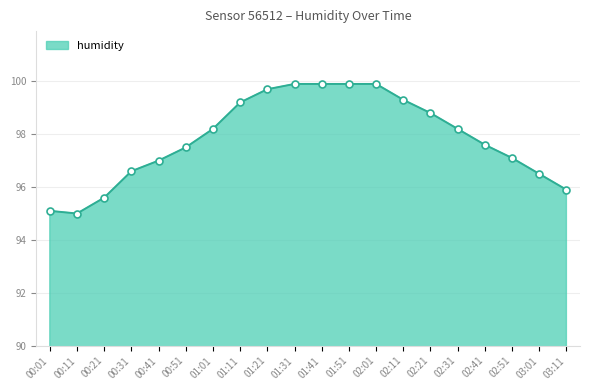

What position from the right is 01:11?

13